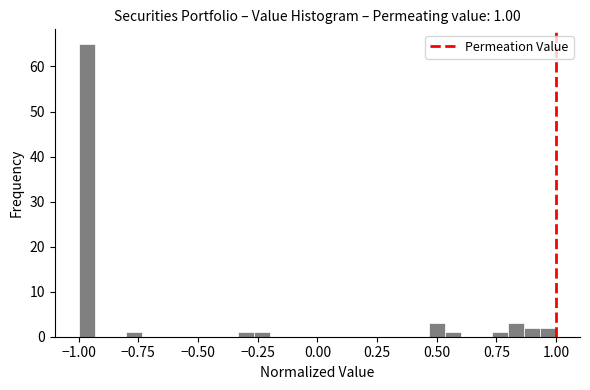

Around what value on the x-axis is the tallest bar? Give the approximate position of its centre, as read against the axis.

-0.95